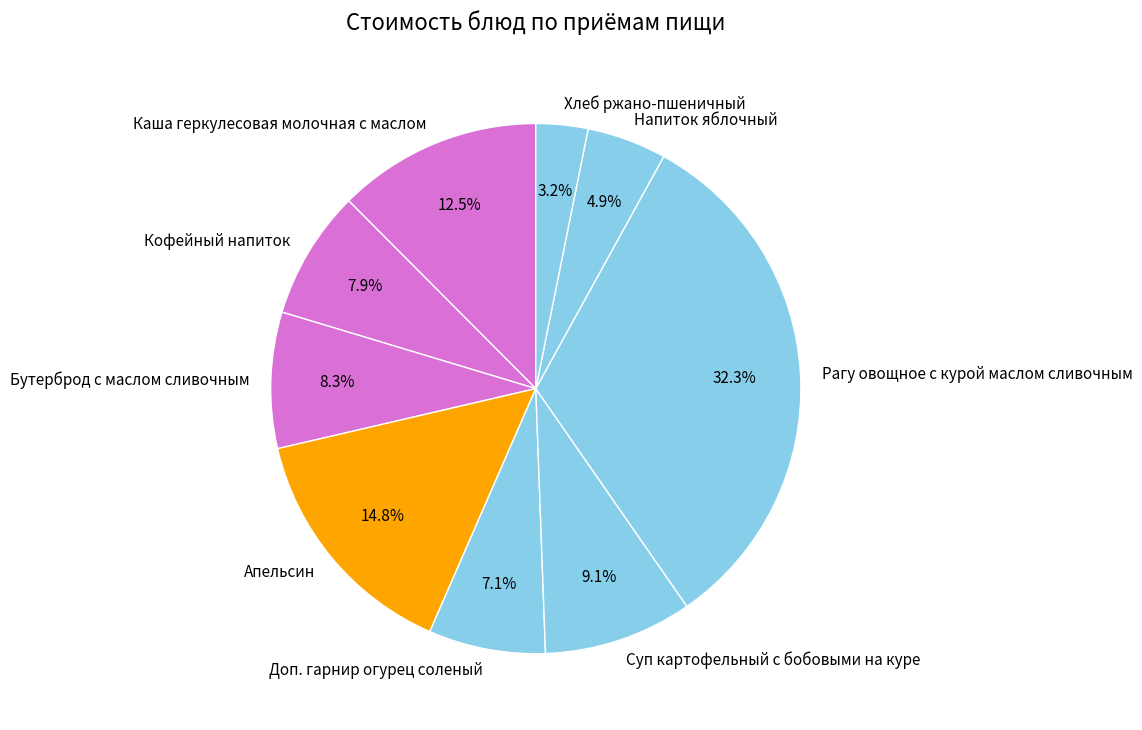

To the nearest percent, what is the difference between the Апельсин and Каша геркулесовая молочная с маслом slice percentages?

2%